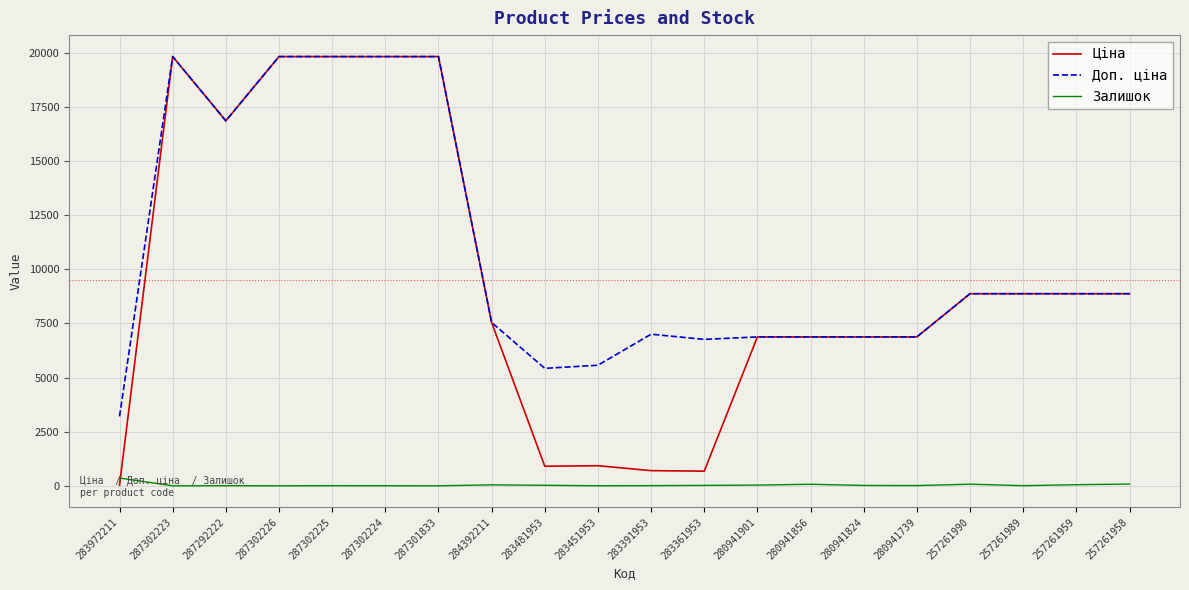

What is the total value across all series at 287301833?

39662.1